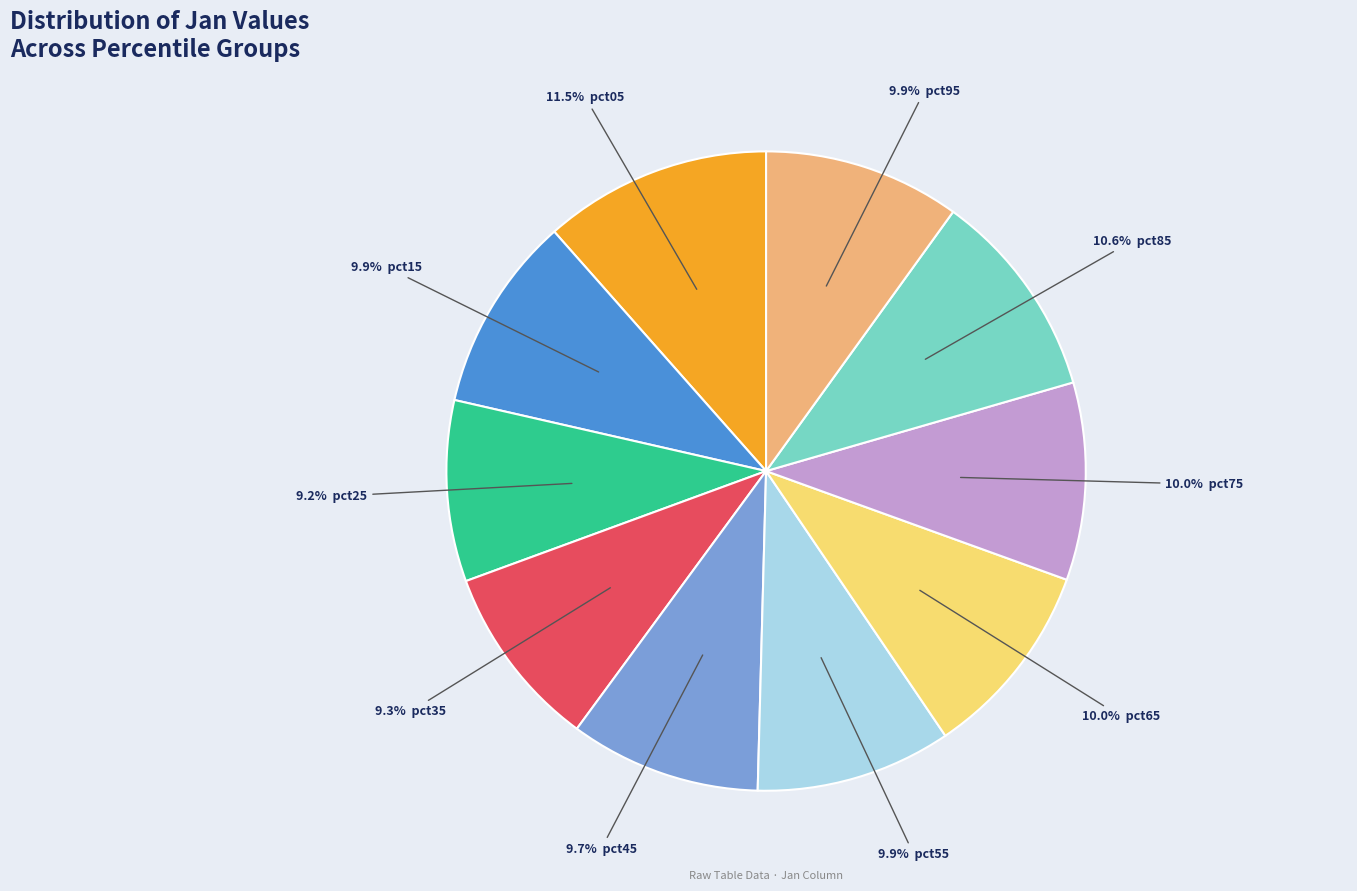

How many slices are in this pie chart?

10